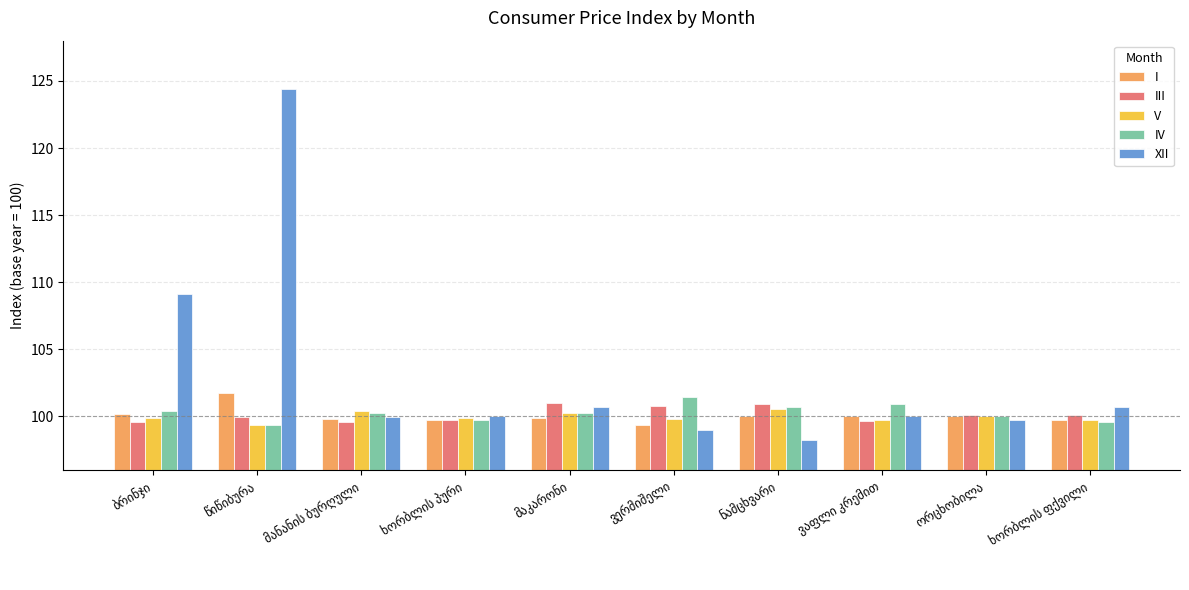

What is the average value of the IV series?

100.3